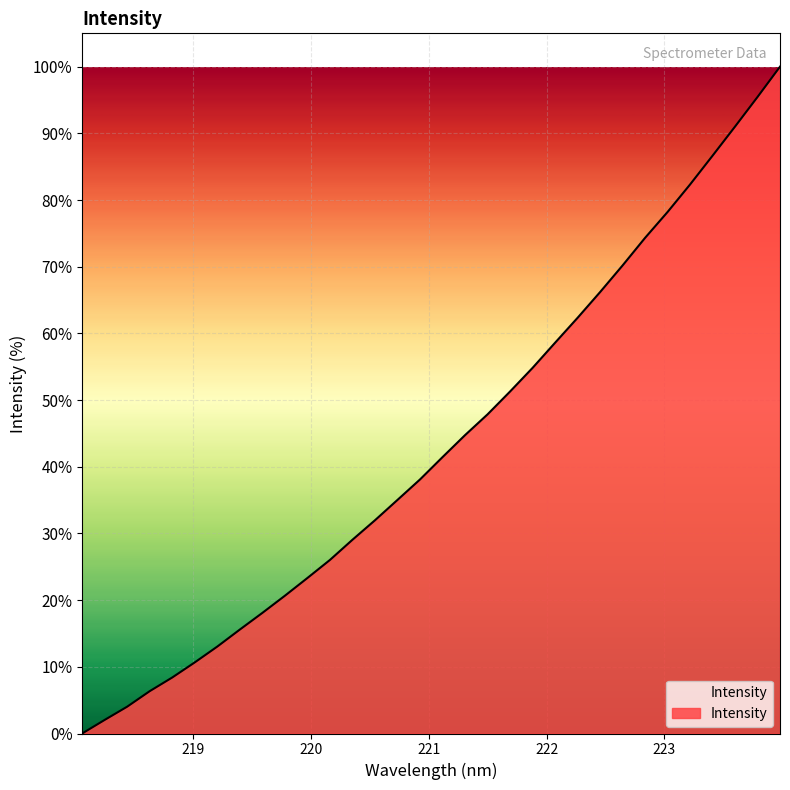

Does the chart display data point markers on the line(s)?

No